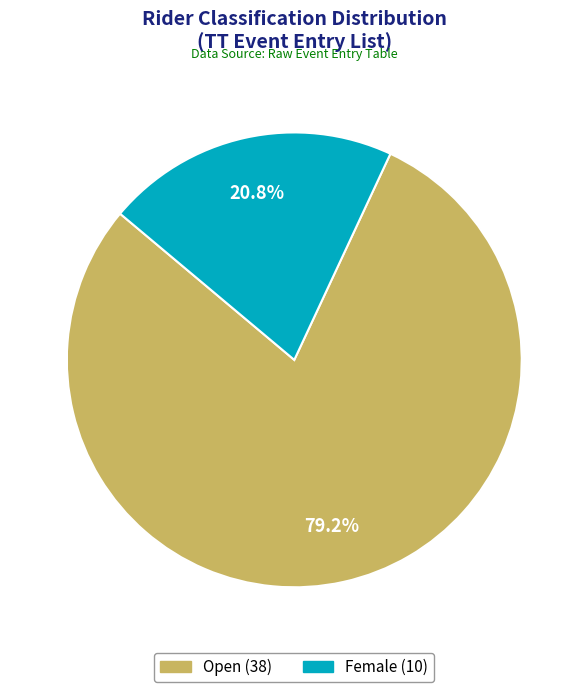

Is there any slice that represents more than half of the pie?

Yes